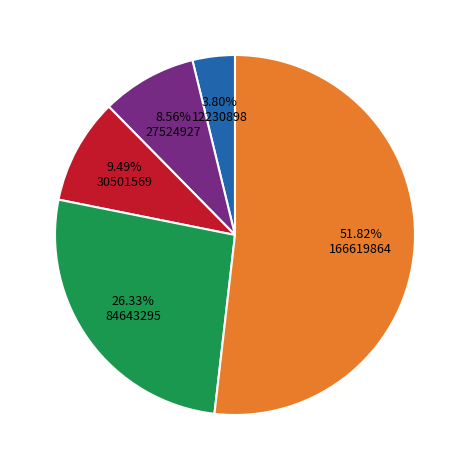

Does any single category account for the majority?

Yes